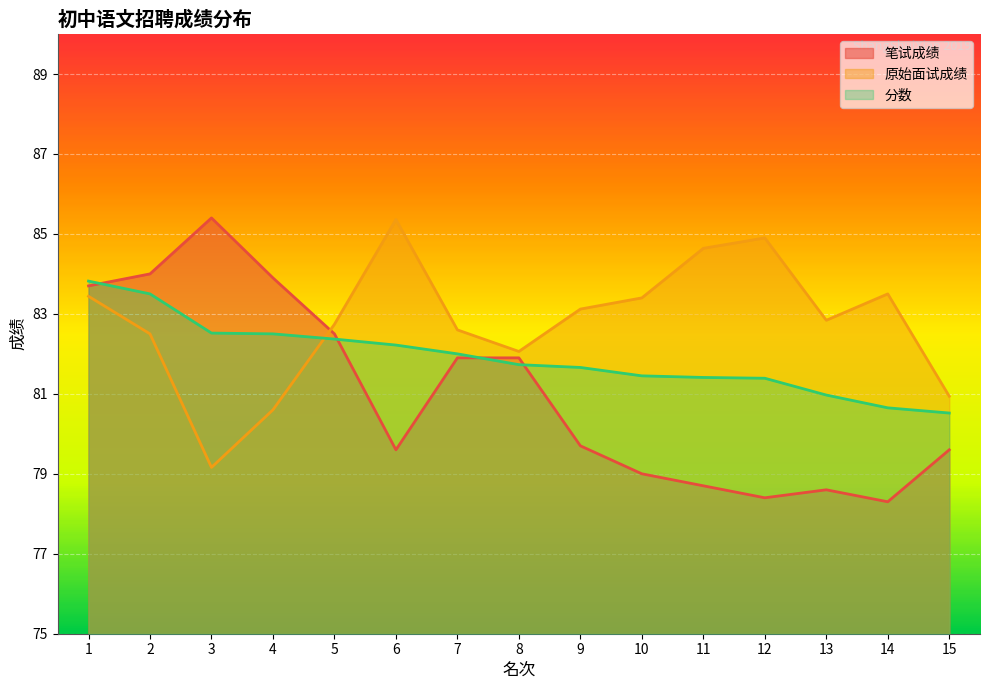

Is the value of 笔试成绩 线 at 6 greater than the value of 分数 线 at 10?

No